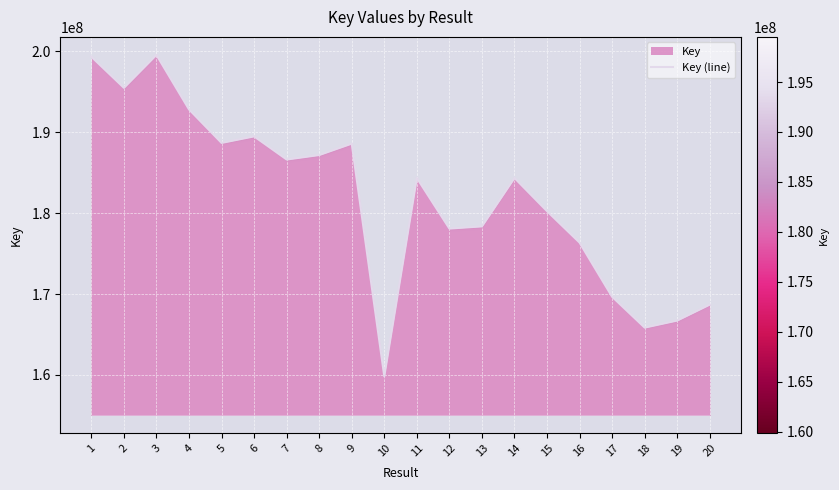

True or false: the data shows 273769039 at 10.

False